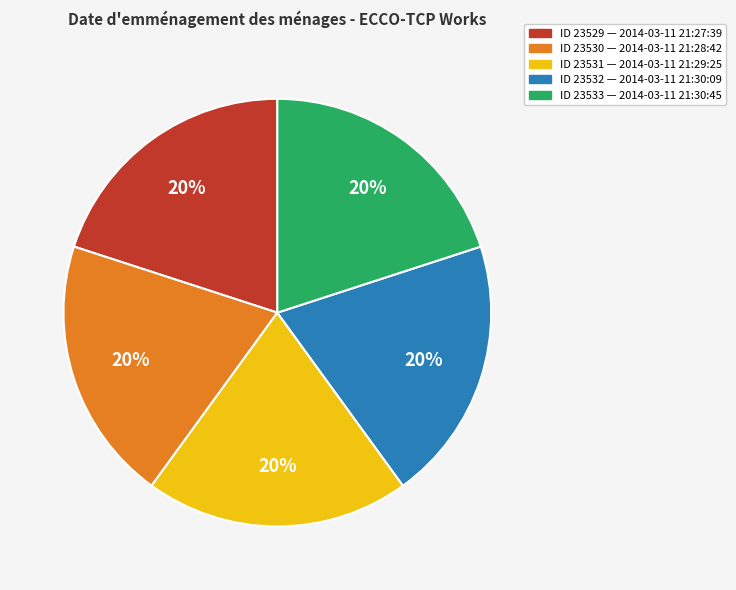

Combined, do ID 23530 — 2014-03-11 21:28:42 and ID 23531 — 2014-03-11 21:29:25 account for over 50%?

No